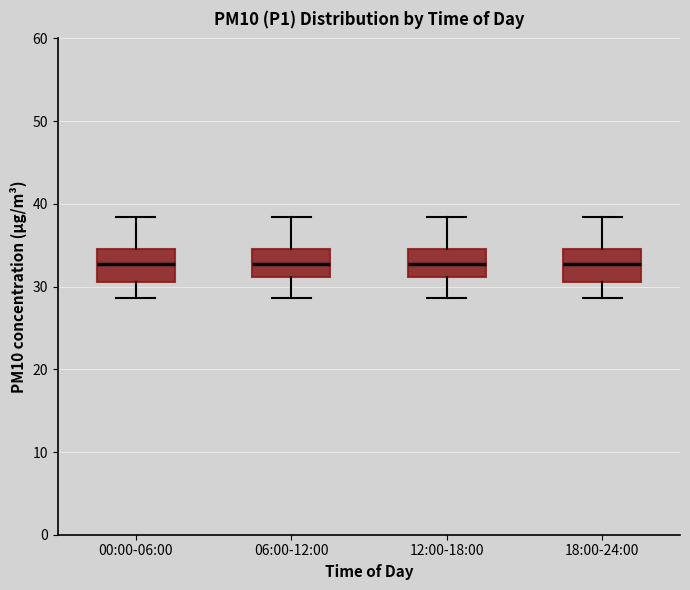

Where does the lower whisker of the box for 18:00-24:00 end on the y-axis? The values are not printed on the chart, so give them approximately, as read against the axis.

29